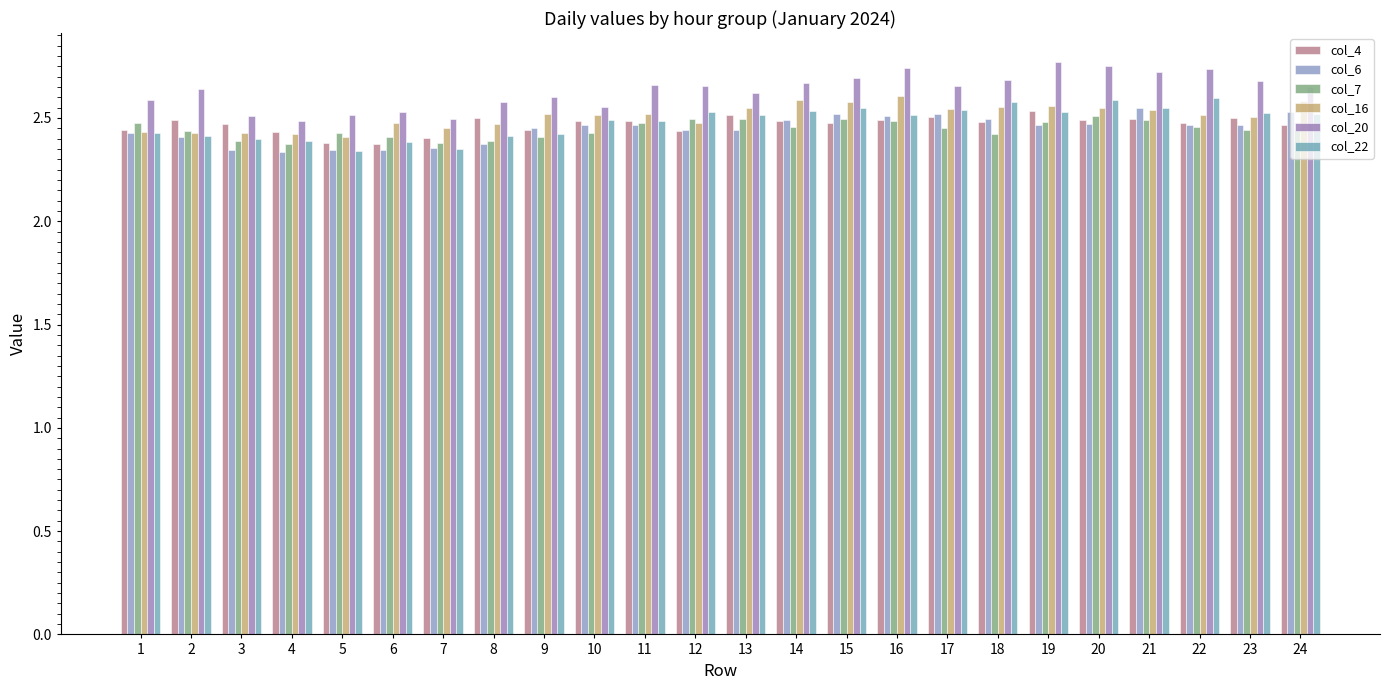

Is it true that col_4 equals 2.4 at 6?

True